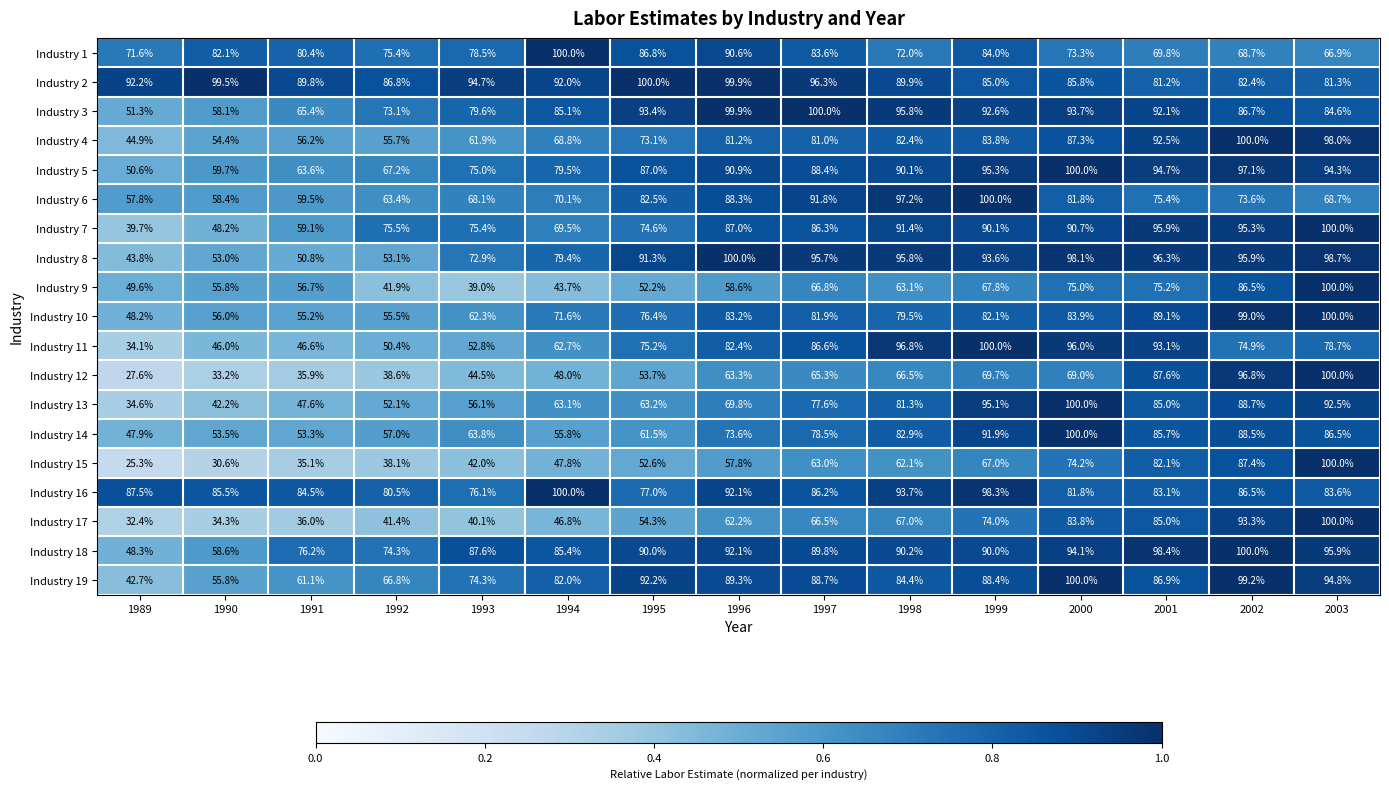

Which series changed the most between 1993 and 2002?

Industry 17